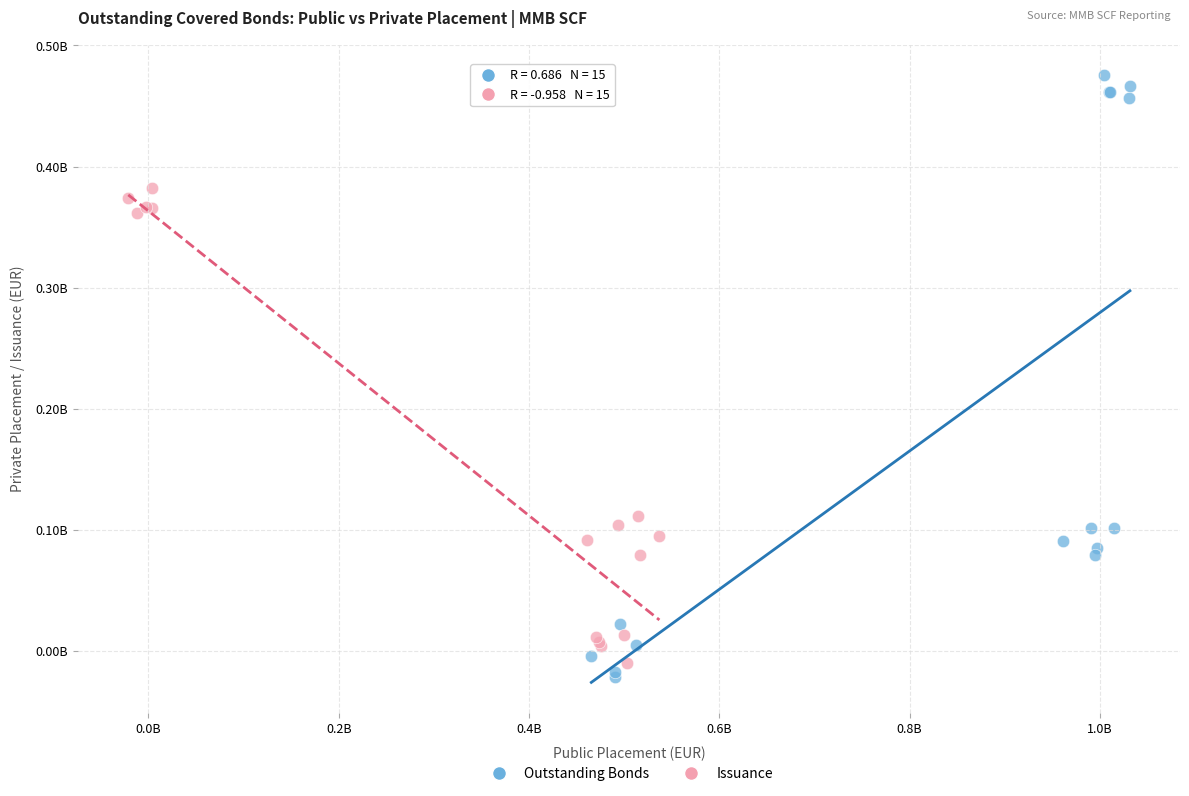

Which series has the widest spread of Y values?

Outstanding Bonds